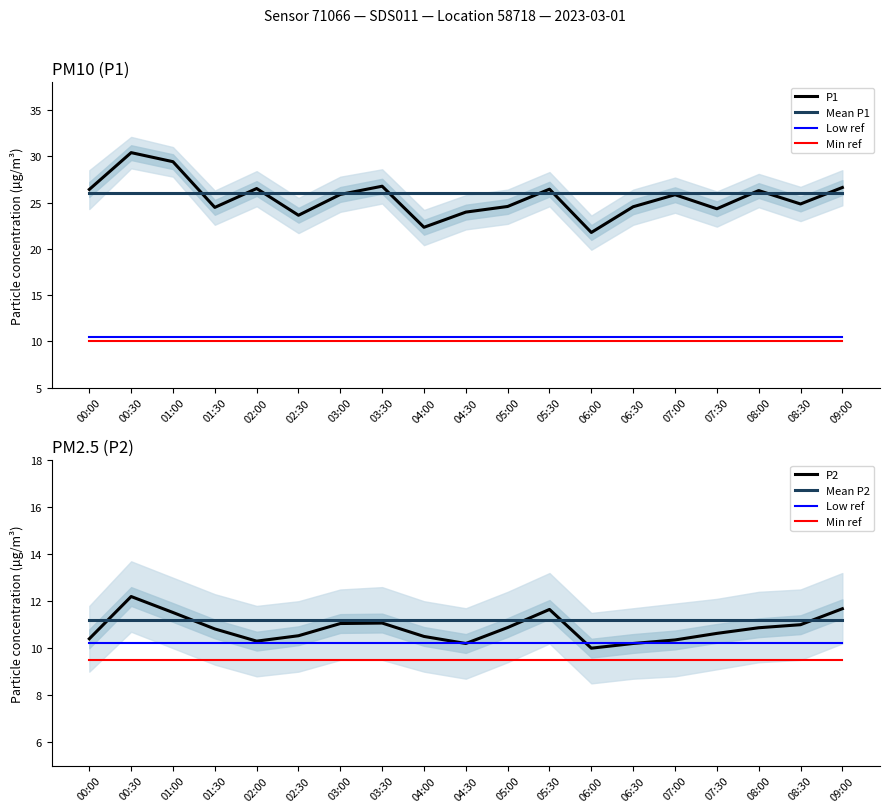

Reading left to right, list all the values displayed in this chart.

P1: 00:00=26.4	00:30=30.4	01:00=29.4	01:30=24.5	02:00=26.5	02:30=23.6	03:00=25.9	03:30=26.8	04:00=22.3	04:30=24.0	05:00=24.6	05:30=26.4	06:00=21.8	06:30=24.6	07:00=25.9	07:30=24.3	08:00=26.3	08:30=24.9	09:00=26.6
Mean P1: 00:00=26.0	00:30=26.0	01:00=26.0	01:30=26.0	02:00=26.0	02:30=26.0	03:00=26.0	03:30=26.0	04:00=26.0	04:30=26.0	05:00=26.0	05:30=26.0	06:00=26.0	06:30=26.0	07:00=26.0	07:30=26.0	08:00=26.0	08:30=26.0	09:00=26.0
Low ref: 00:00=10.2	00:30=10.2	01:00=10.2	01:30=10.2	02:00=10.2	02:30=10.2	03:00=10.2	03:30=10.2	04:00=10.2	04:30=10.2	05:00=10.2	05:30=10.2	06:00=10.2	06:30=10.2	07:00=10.2	07:30=10.2	08:00=10.2	08:30=10.2	09:00=10.2
Min ref: 00:00=9.5	00:30=9.5	01:00=9.5	01:30=9.5	02:00=9.5	02:30=9.5	03:00=9.5	03:30=9.5	04:00=9.5	04:30=9.5	05:00=9.5	05:30=9.5	06:00=9.5	06:30=9.5	07:00=9.5	07:30=9.5	08:00=9.5	08:30=9.5	09:00=9.5
P2: 00:00=10.4	00:30=12.2	01:00=11.5	01:30=10.8	02:00=10.3	02:30=10.5	03:00=11.1	03:30=11.1	04:00=10.5	04:30=10.2	05:00=10.9	05:30=11.7	06:00=10.0	06:30=10.2	07:00=10.3	07:30=10.6	08:00=10.9	08:30=11.0	09:00=11.7
Mean P2: 00:00=11.2	00:30=11.2	01:00=11.2	01:30=11.2	02:00=11.2	02:30=11.2	03:00=11.2	03:30=11.2	04:00=11.2	04:30=11.2	05:00=11.2	05:30=11.2	06:00=11.2	06:30=11.2	07:00=11.2	07:30=11.2	08:00=11.2	08:30=11.2	09:00=11.2